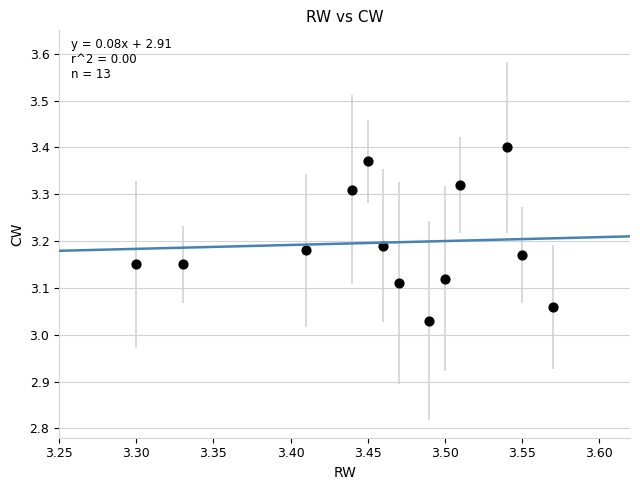

What is the range of Y values (max minus min)?

0.4